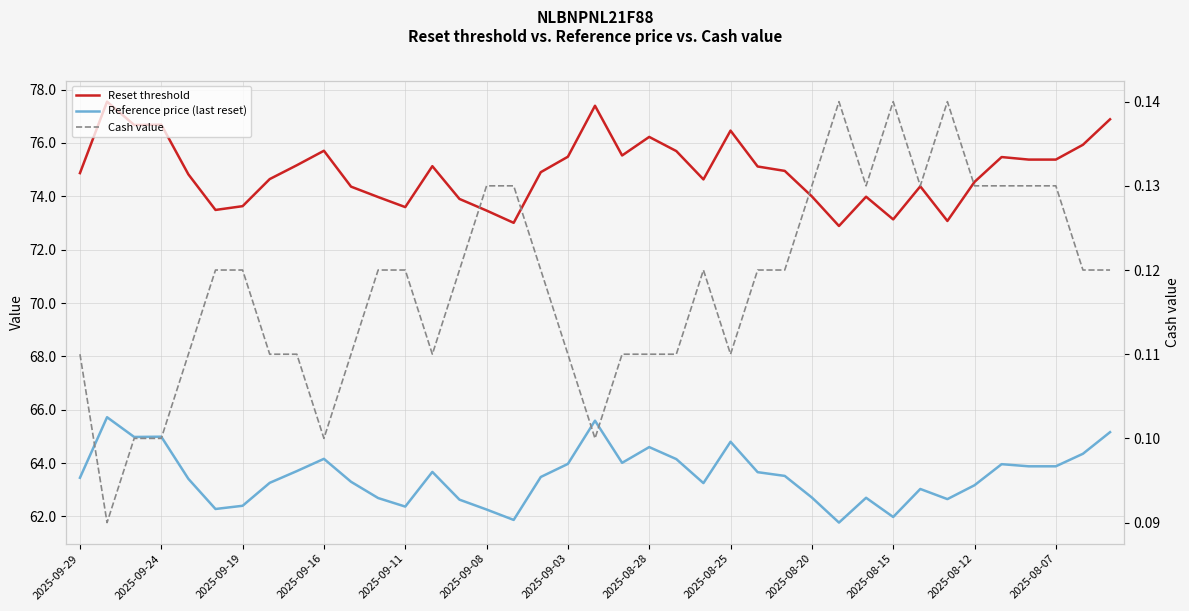

Is the value of Cash value at 18 greater than the value of Reference price (last reset) at 37?

No